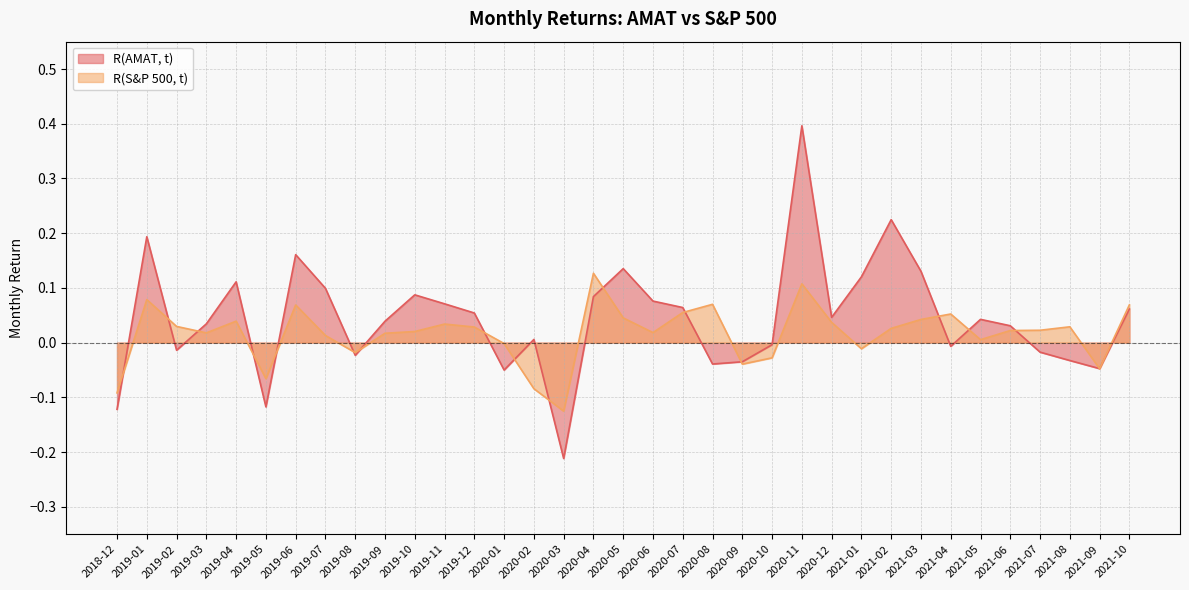

List the labels in order of R(S&P 500, t) value, largest first.

2020-04, 2020-11, 2019-01, 2020-08, 2021-10, 2019-06, 2020-07, 2021-04, 2020-05, 2021-03, 2019-04, 2020-12, 2019-11, 2019-02, 2021-08, 2019-12, 2021-02, 2021-07, 2021-06, 2019-10, 2020-06, 2019-03, 2019-09, 2019-07, 2021-05, 2020-01, 2021-01, 2019-08, 2020-10, 2020-09, 2021-09, 2019-05, 2020-02, 2018-12, 2020-03